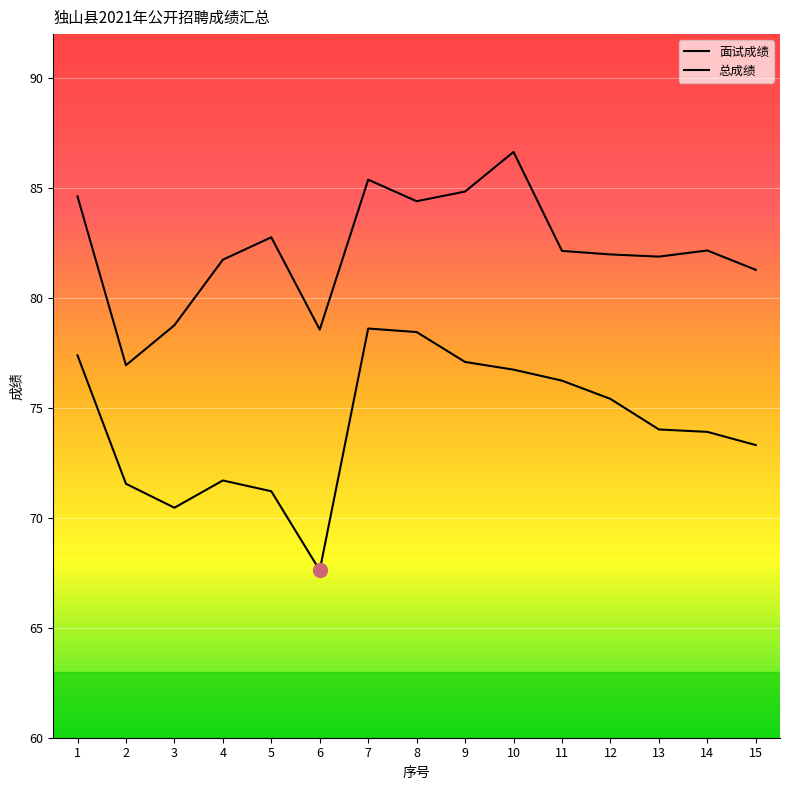

Between 11 and 12, which series saw the biggest shift?

总成绩